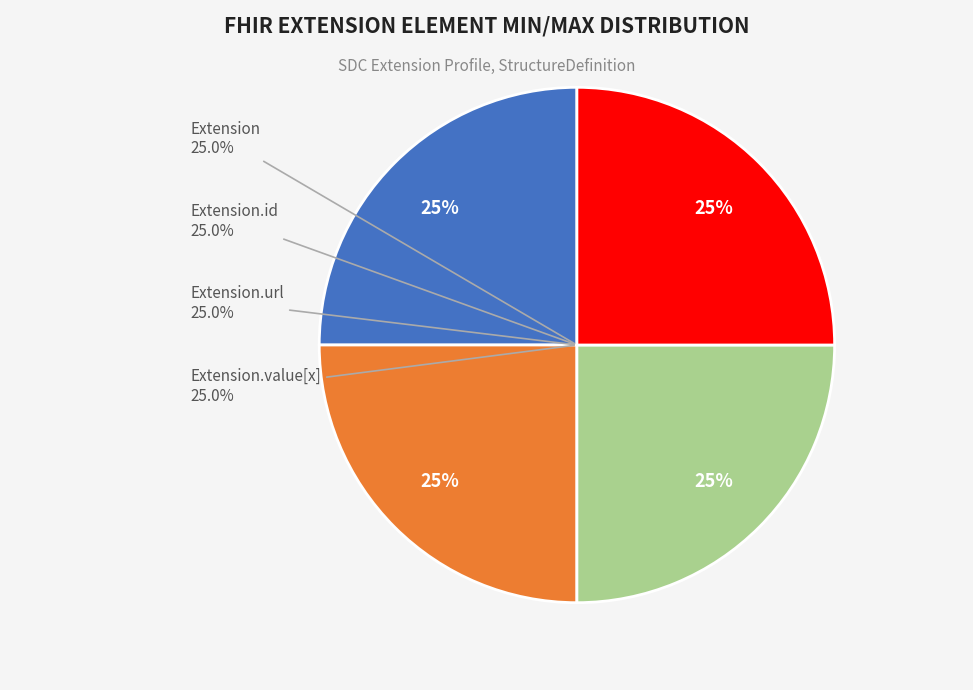

Which category has the smallest portion of the pie?

Extension